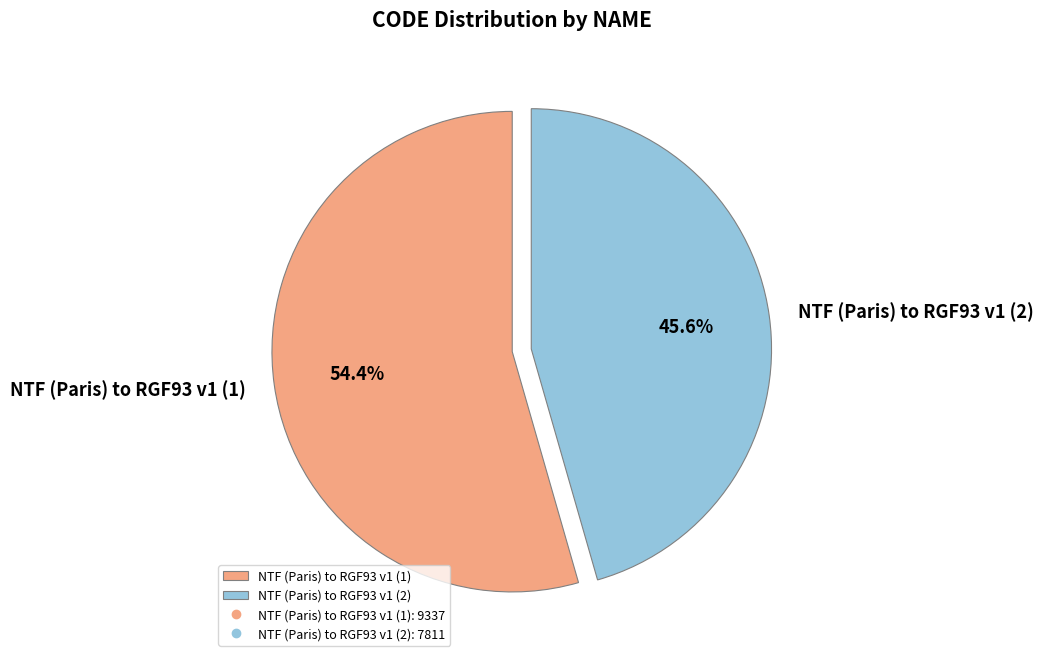

Which has a higher value, NTF (Paris) to RGF93 v1 (1) or NTF (Paris) to RGF93 v1 (2)?

NTF (Paris) to RGF93 v1 (1)